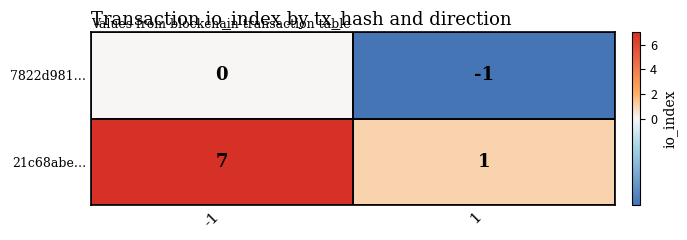

The 7822d981… series shows 0 at -1. True or false?

True